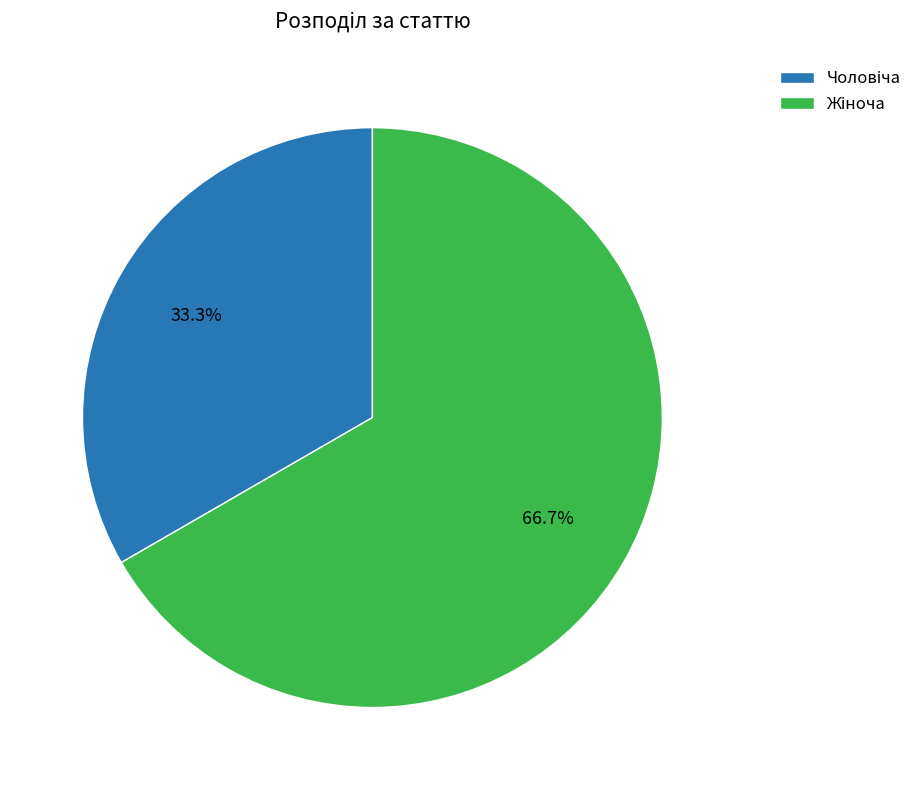

Is there any slice that represents more than half of the pie?

Yes